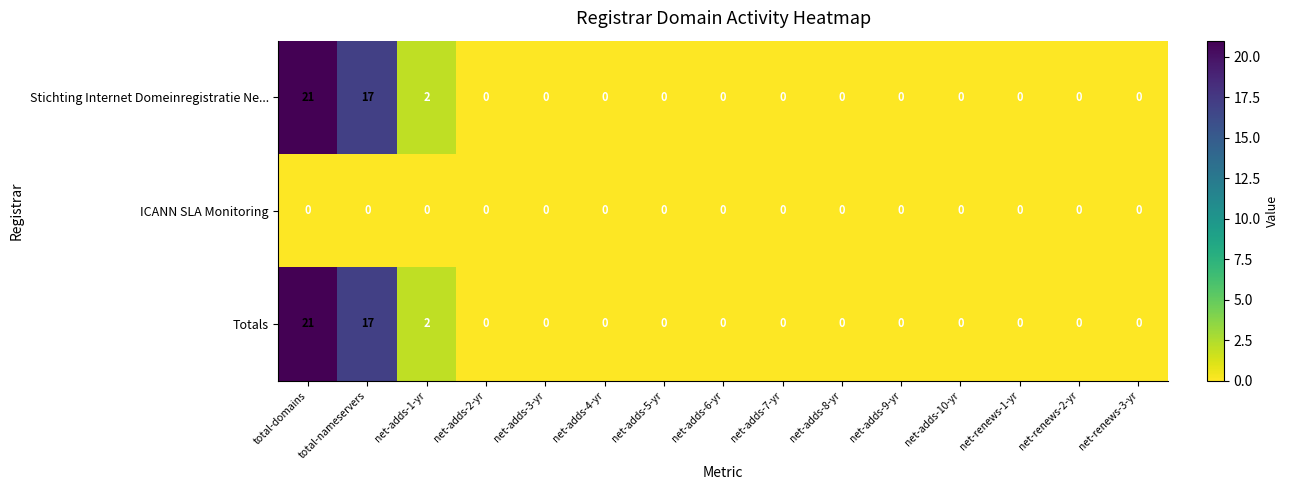

The value of Totals at net-adds-1-yr is 3. True or false?

False